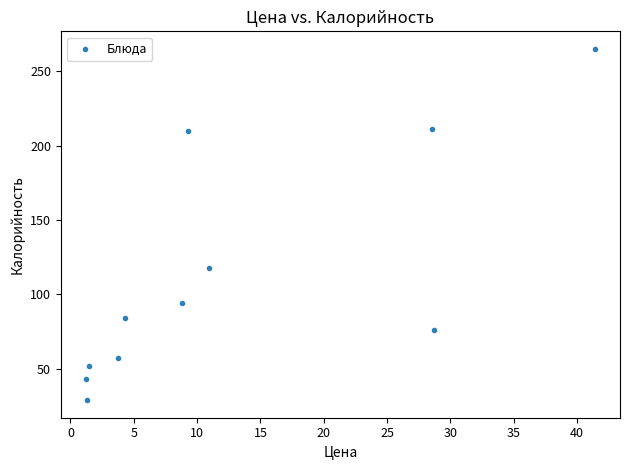

What Y value in the scatter plot is closest to 147?

118